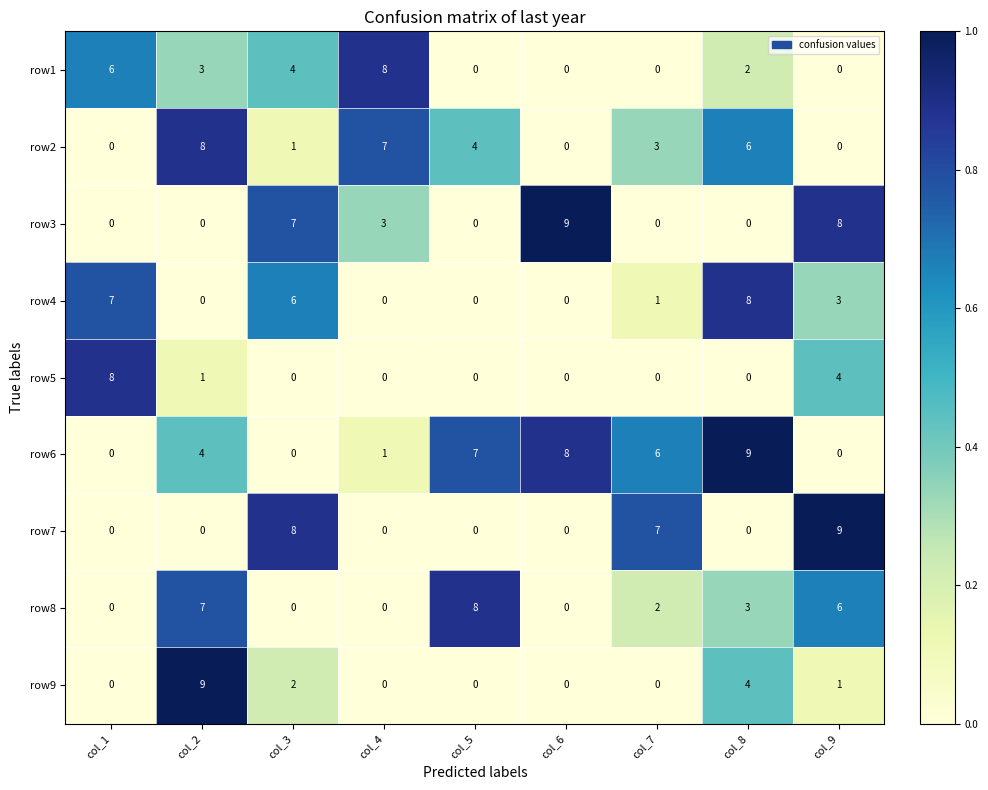

At which label does row4 first exceed 1?

col_1